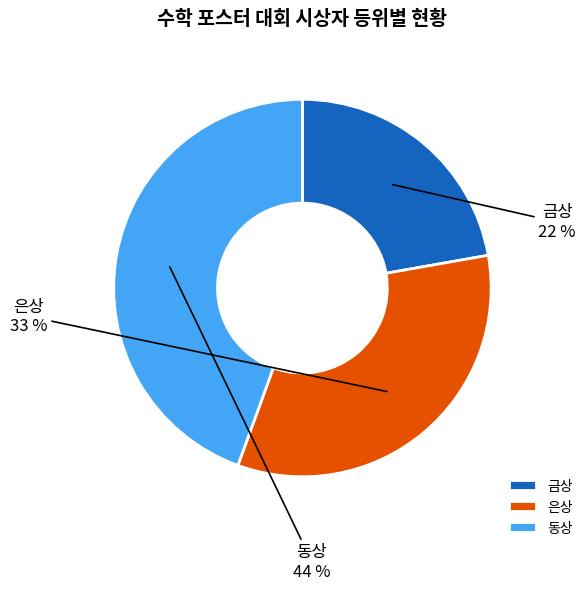

Is the sum of 동상 and 은상 greater than half?

Yes